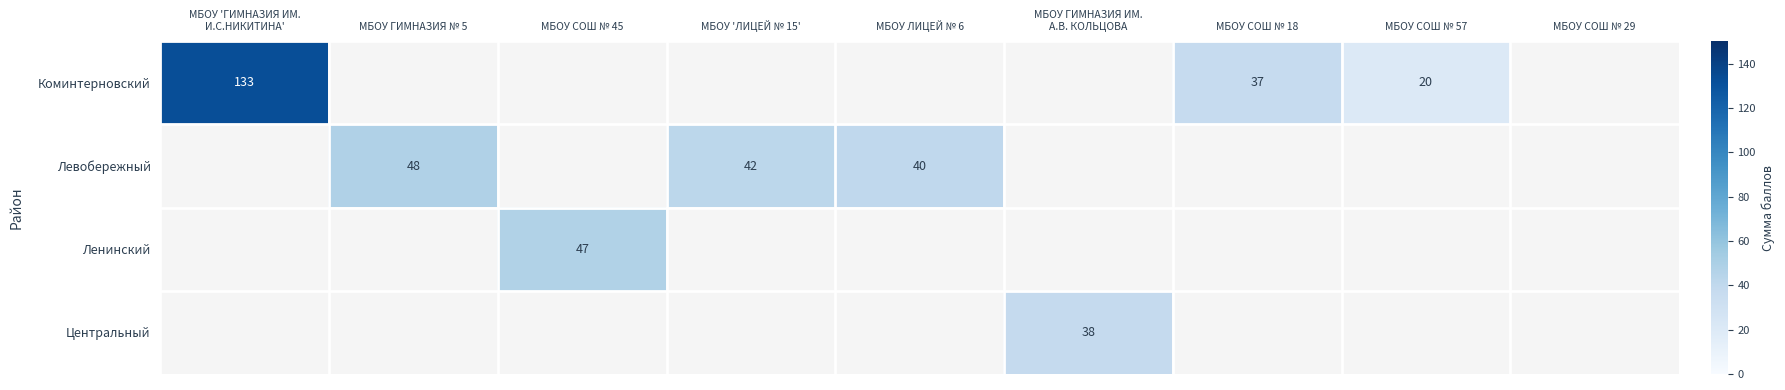

True or false: Коминтерновский has a value of 37 at МБОУ СОШ № 18.

True